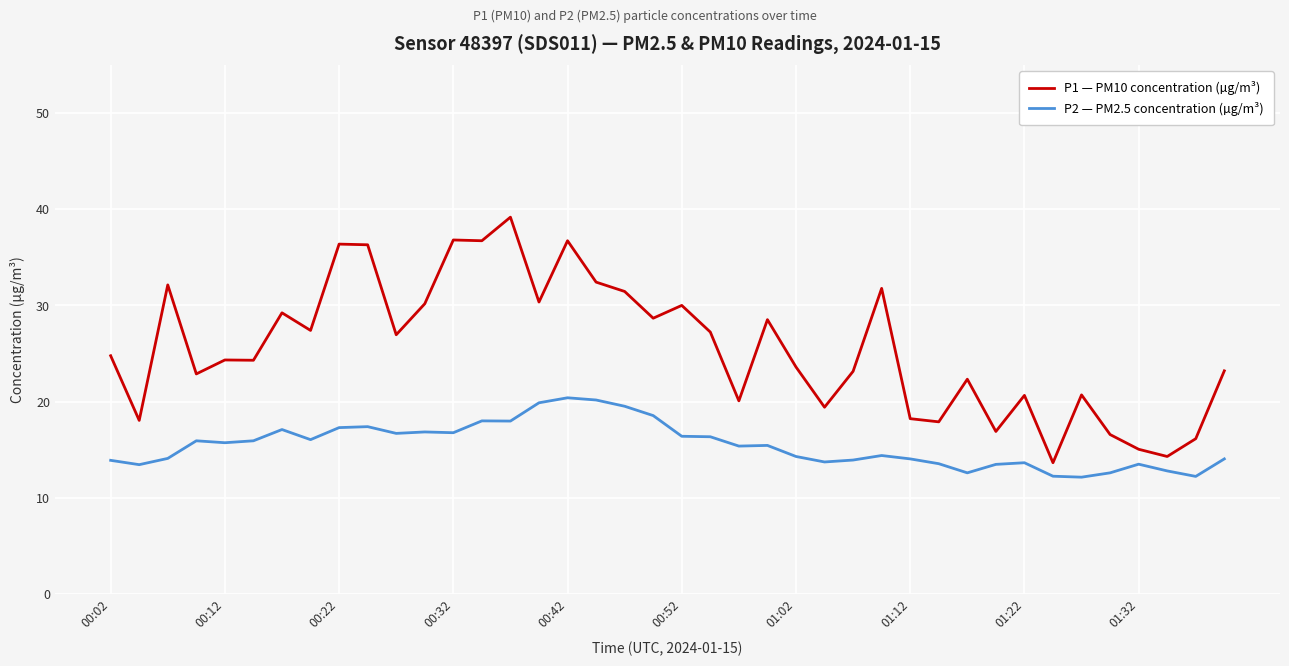

List the series in order of their overall mean, highest first.

P1 — PM10 concentration (µg/m³), P2 — PM2.5 concentration (µg/m³)